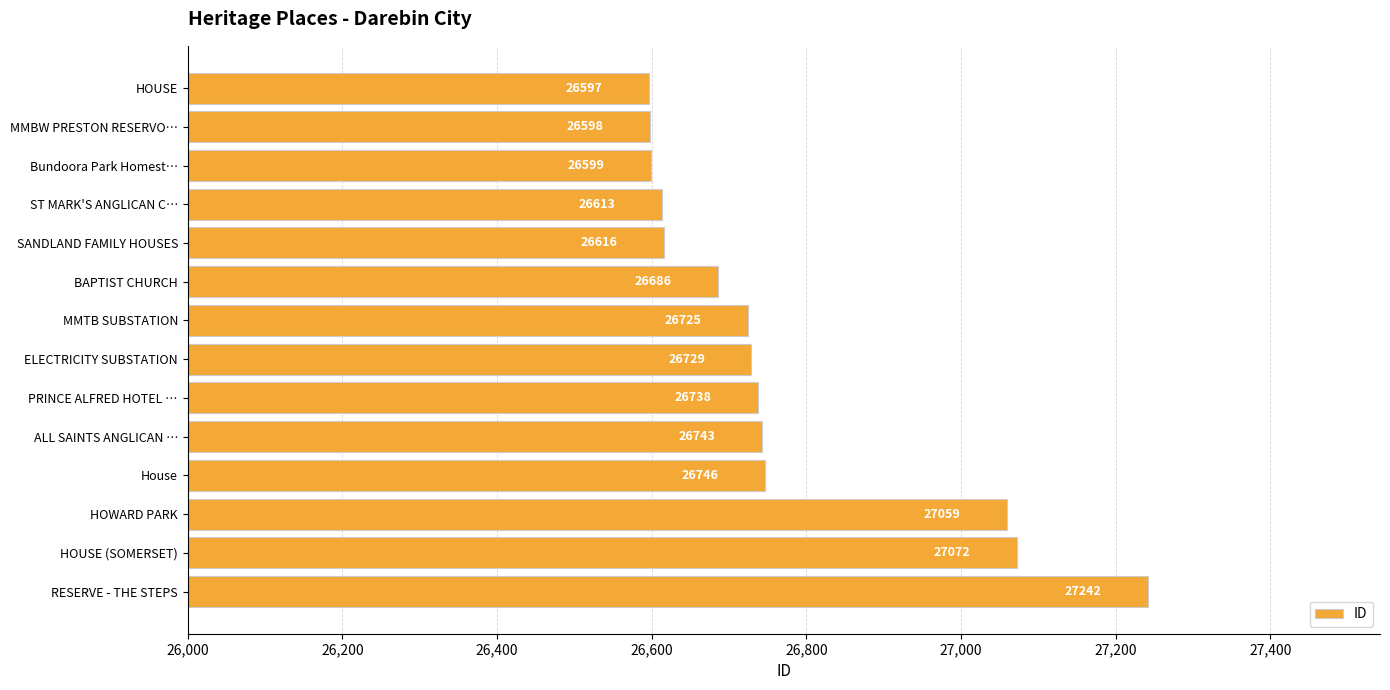

Reading top to bottom, transcribe all the data shown in this chart.

HOUSE=26597	MMBW PRESTON RESERVO…=26598	Bundoora Park Homest…=26599	ST MARK'S ANGLICAN C…=26613	SANDLAND FAMILY HOUSES=26616	BAPTIST CHURCH=26686	MMTB SUBSTATION=26725	ELECTRICITY SUBSTATION=26729	PRINCE ALFRED HOTEL …=26738	ALL SAINTS ANGLICAN …=26743	House=26746	HOWARD PARK=27059	HOUSE (SOMERSET)=27072	RESERVE - THE STEPS=27242